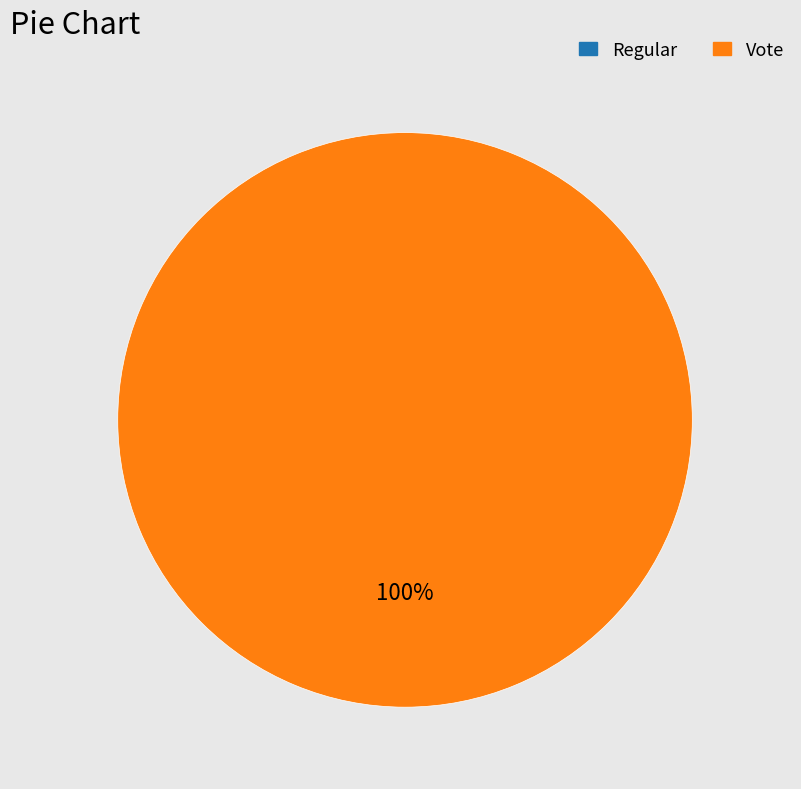

How much of the chart is everything except Regular?

100.0%